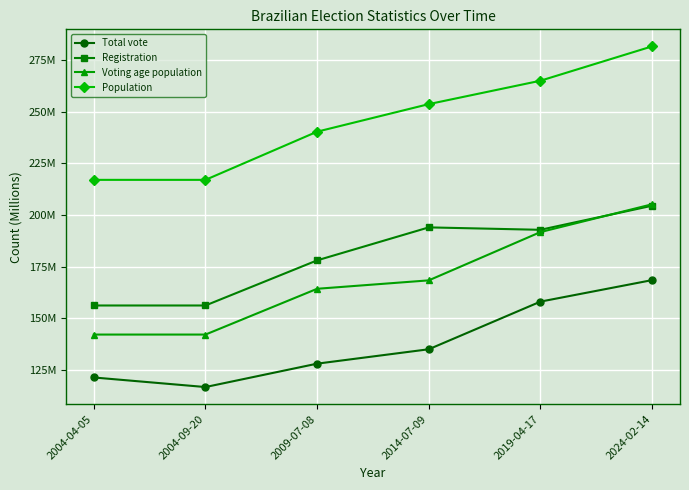

What is the approximate value of Registration at 2024-02-14?

204.4